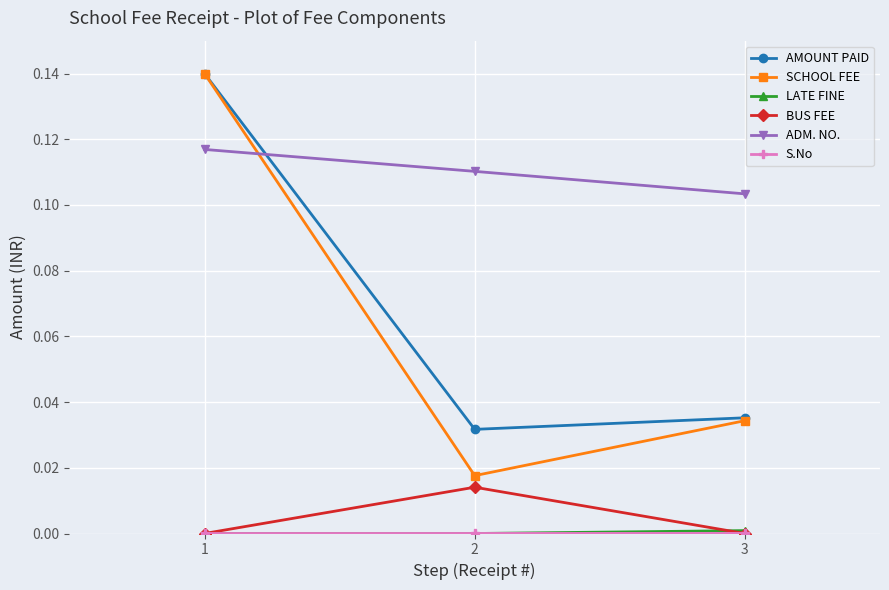

Which series has the largest total across all categories?

ADM. NO.